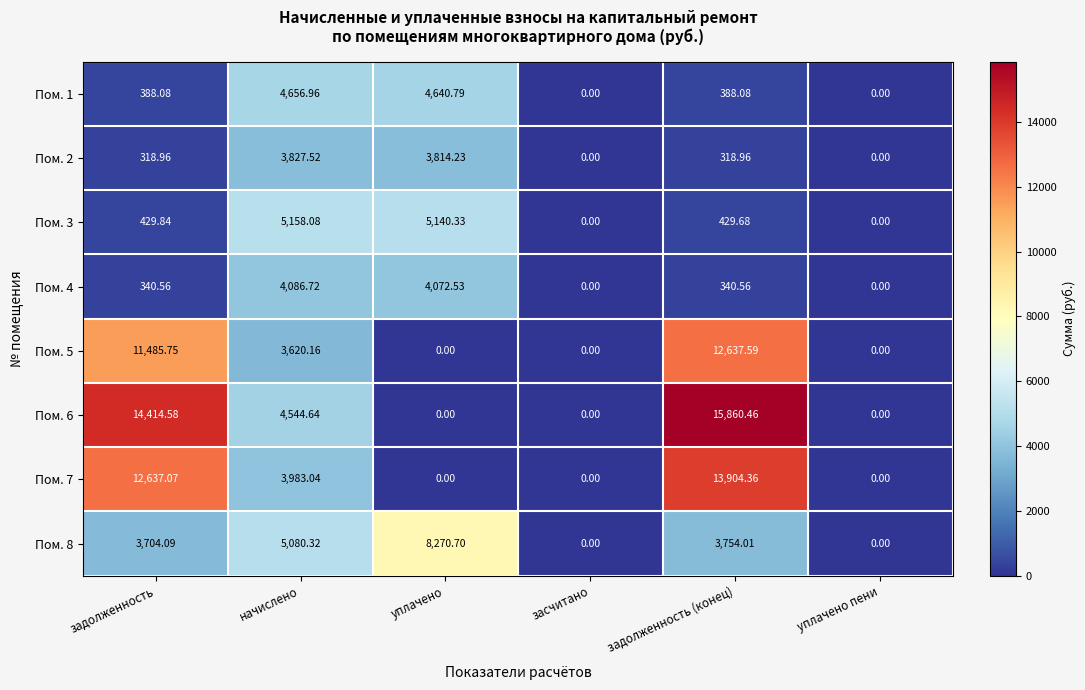

Which category has the highest value across all series?

задолженность (конец)